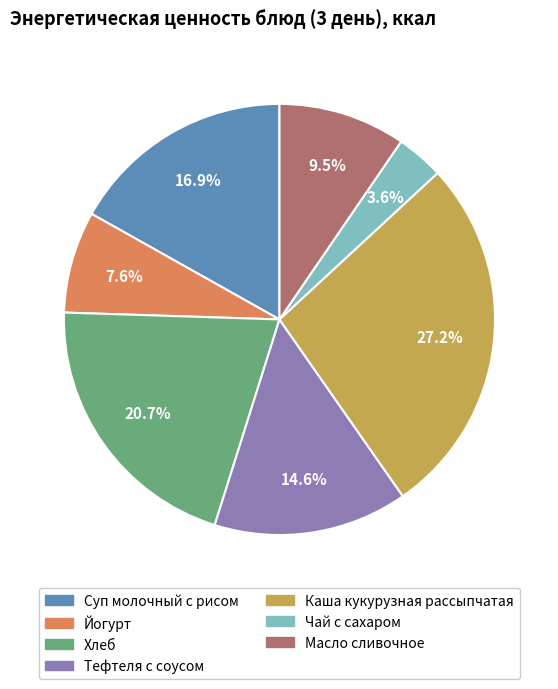

Between Суп молочный с рисом and Хлеб, which is larger?

Хлеб